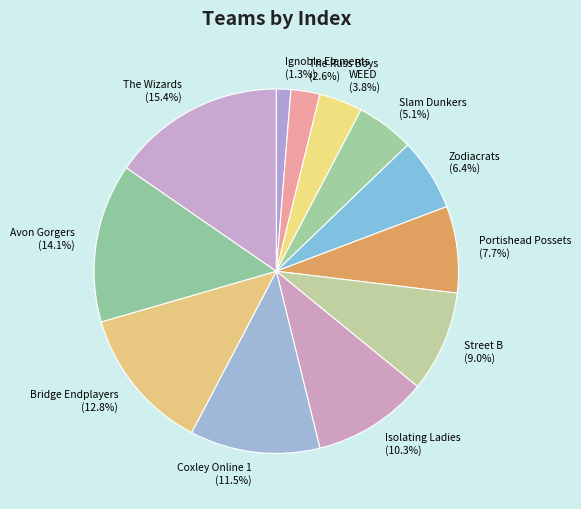

Which slice is the largest?

The Wizards